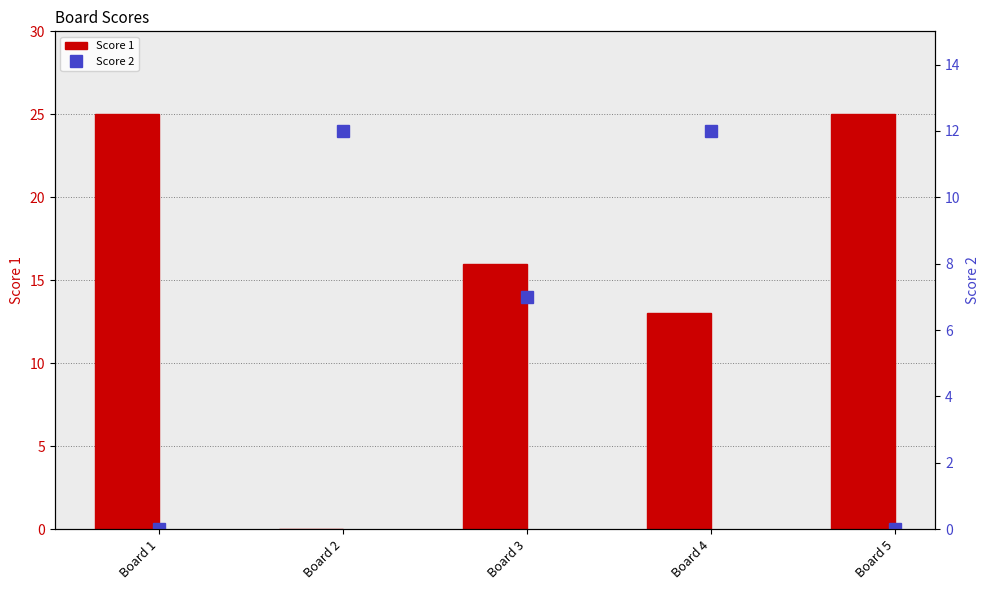

Does the chart contain stacked bars?

No